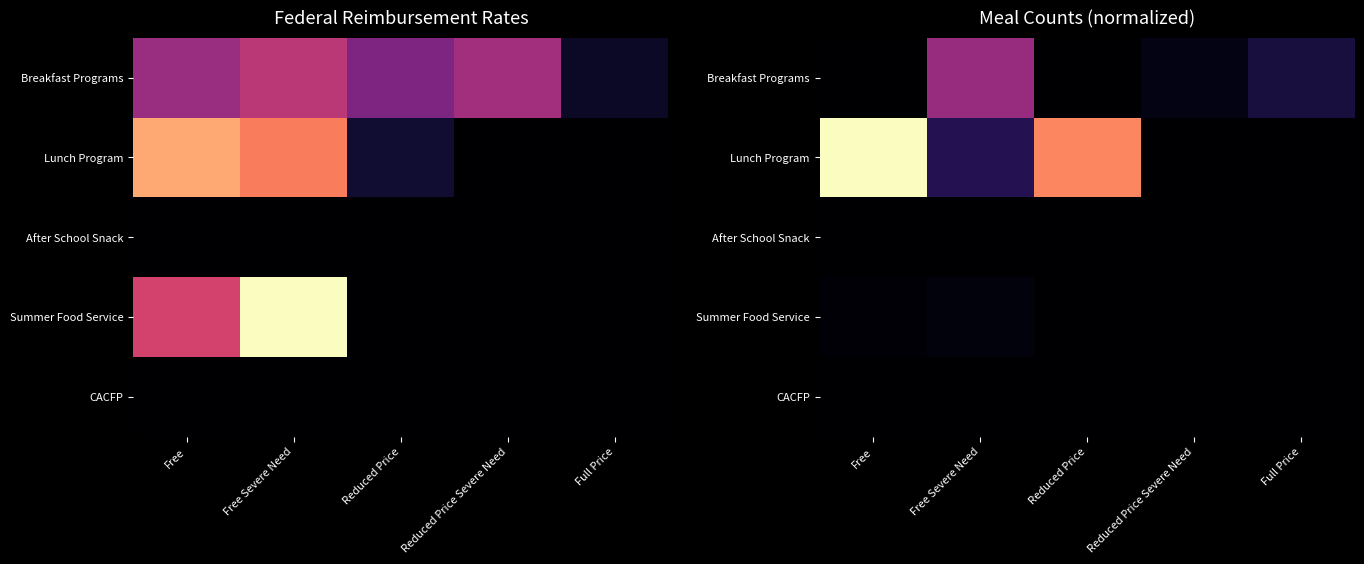

At how many categories does at least one series exceed 0?

5